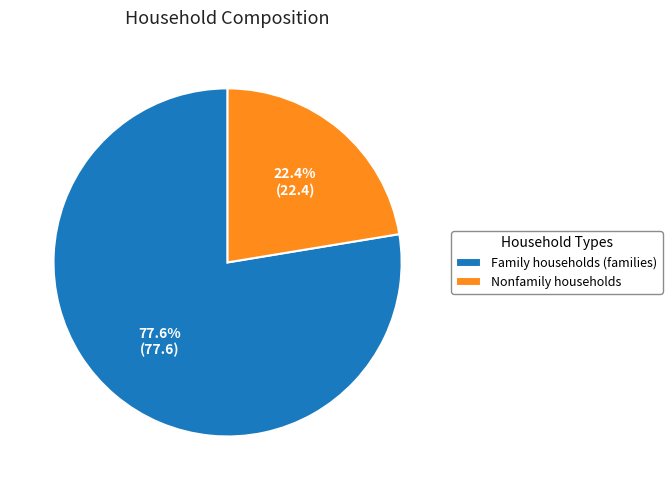

Which category has the smallest portion of the pie?

Nonfamily households